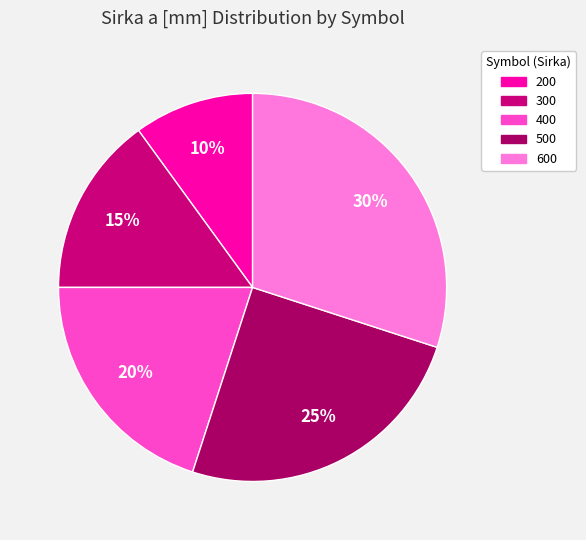

Count the number of slices in the pie.

5